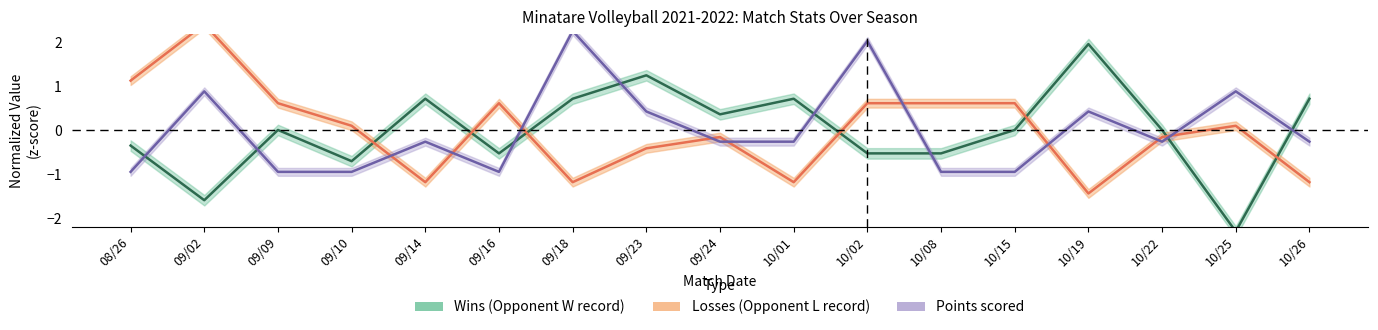

Which series has the largest total across all categories?

Losses